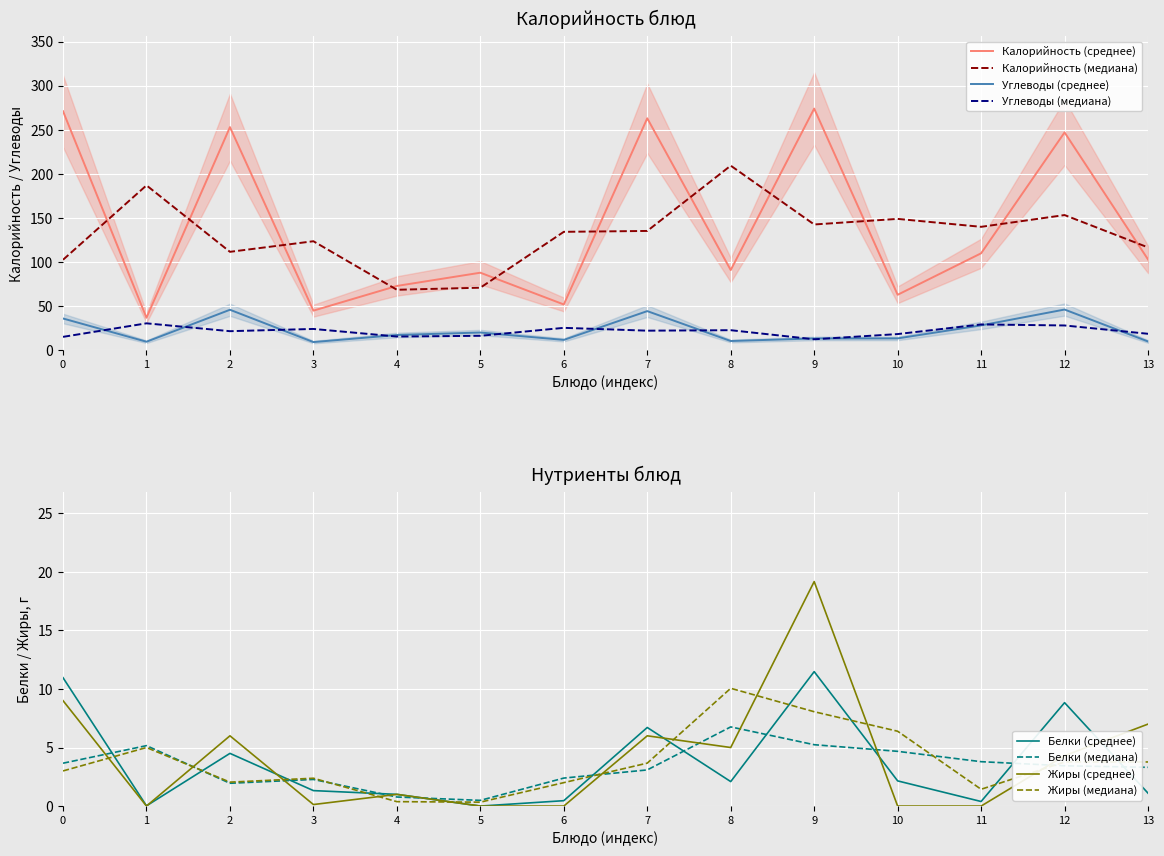

Is it true that Углеводы (медиана) equals 30.6 at 10?

False